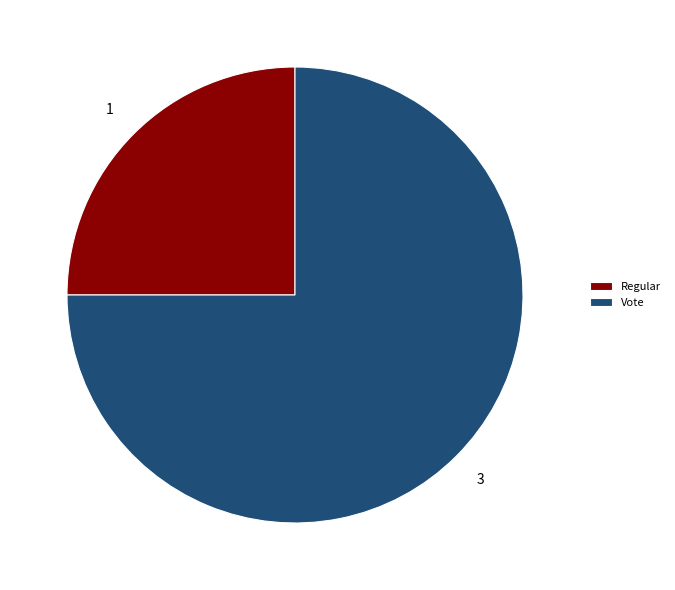

Combined, do Vote and Regular account for over 50%?

Yes